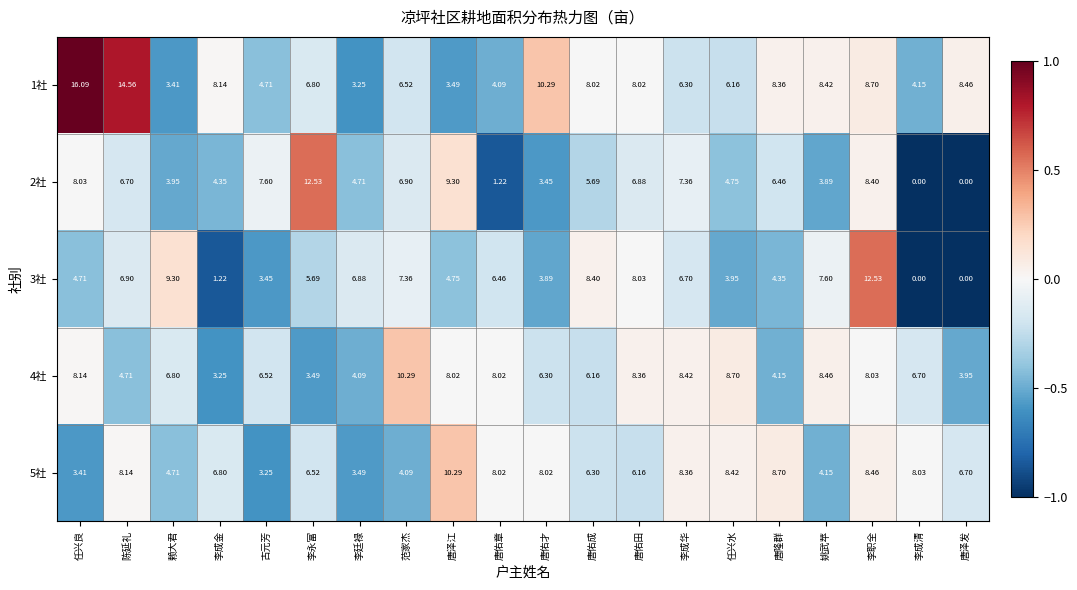

Which category has the highest value across all series?

任兴良